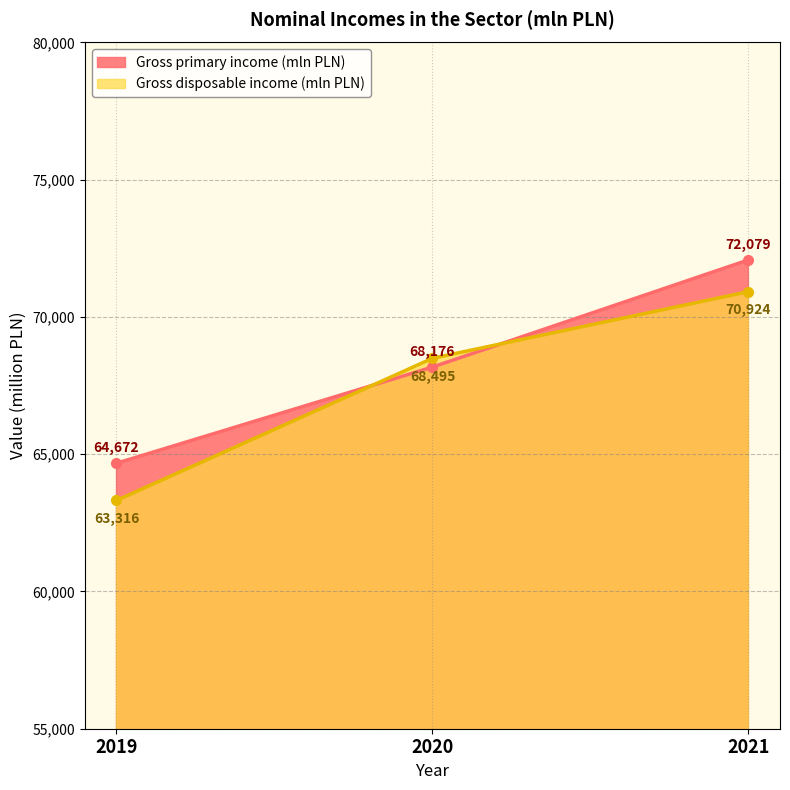

What is the sum of all Gross disposable income (mln PLN) values?

202735